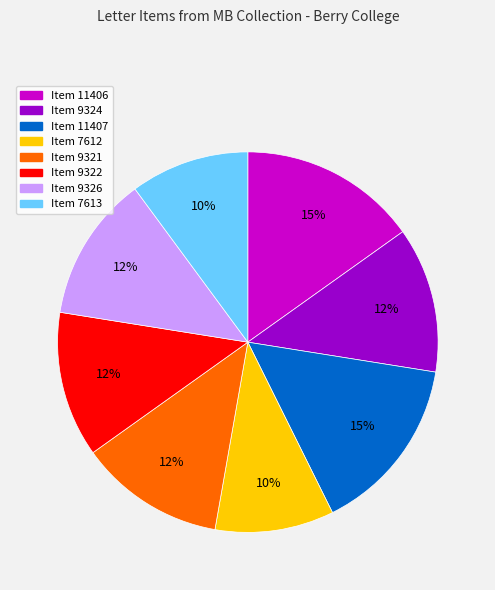

Count the number of slices in the pie.

8